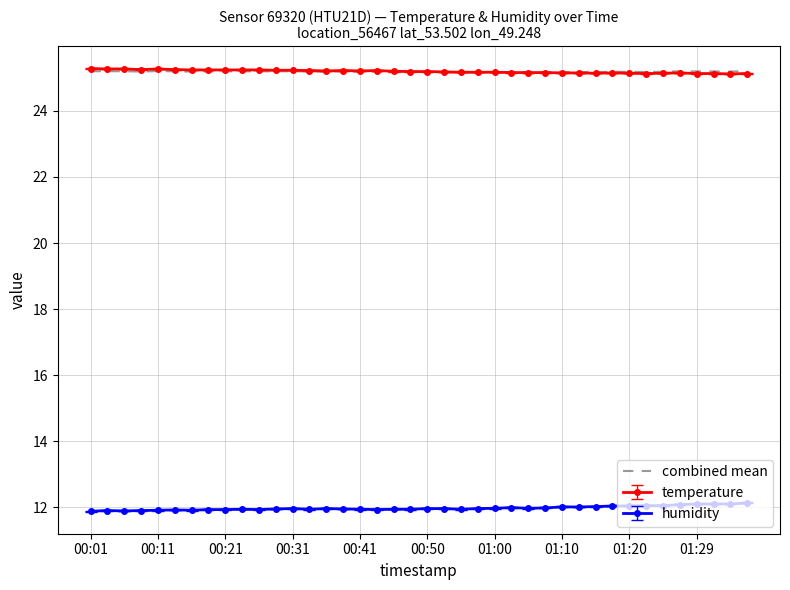

What is the highest value of the temperature series?

25.3